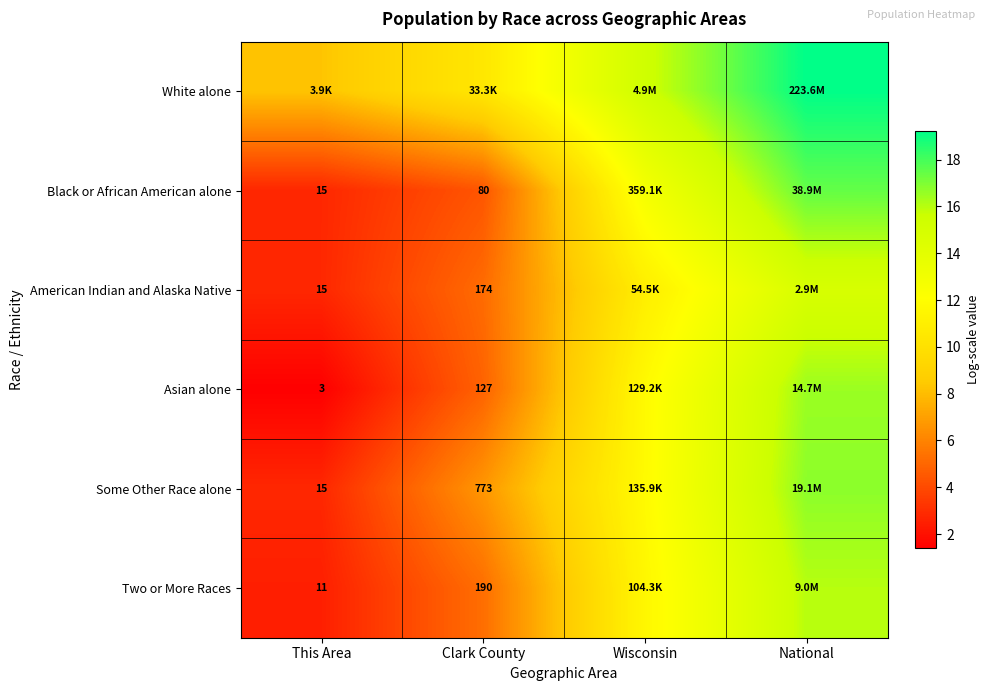

Between Wisconsin and Clark County, which is larger?

Wisconsin